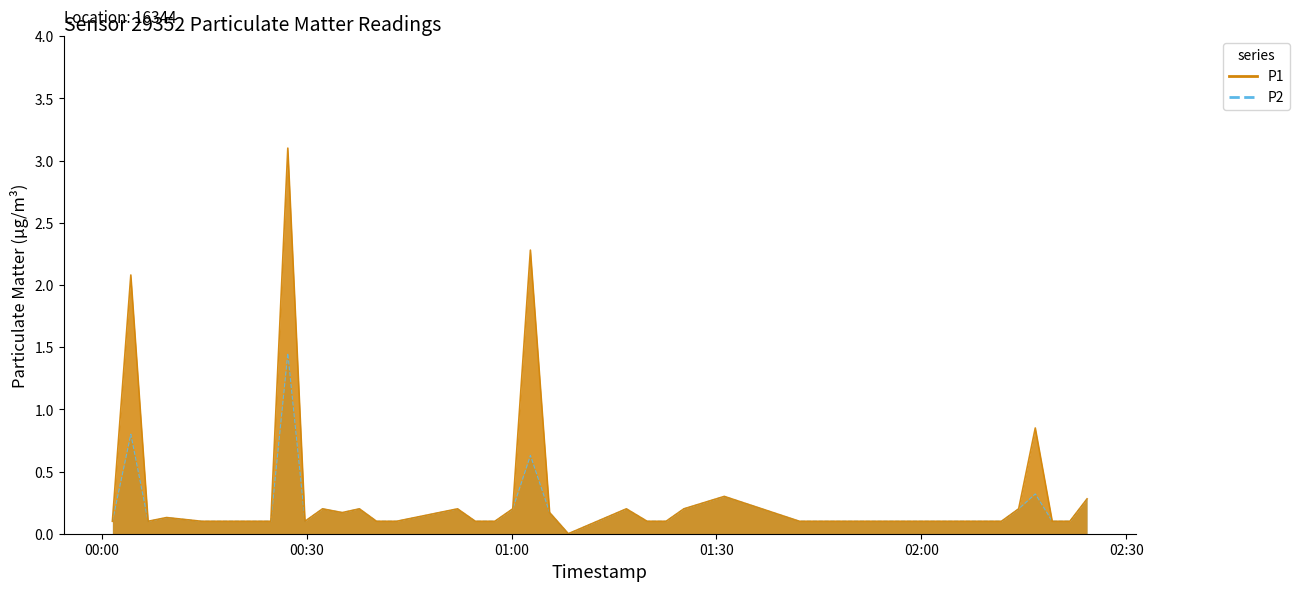

Is the value of P2 at 2022-09-03T00:57:34 greater than the value of P1 at 2022-09-03T00:27:15?

No